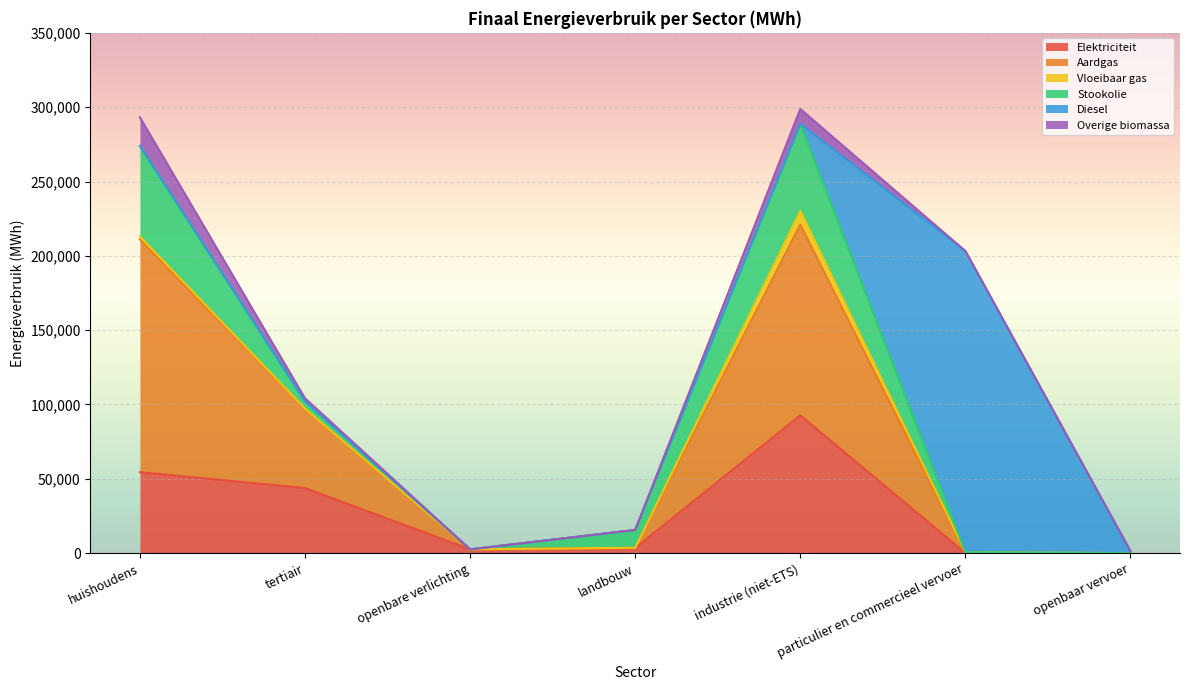

What are all the series names shown in the legend?

Elektriciteit, Aardgas, Vloeibaar gas, Stookolie, Diesel, Overige biomassa